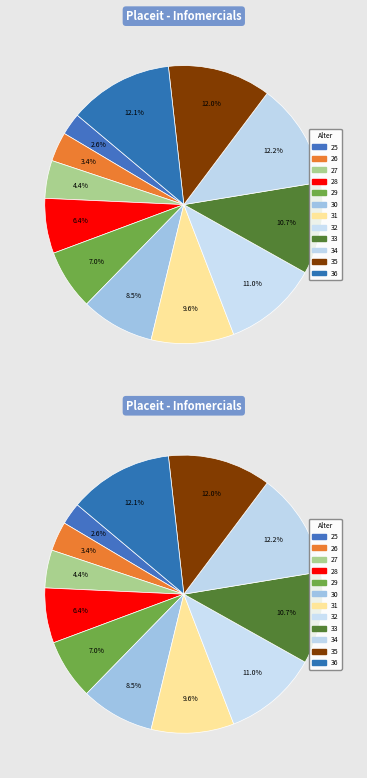

How many slices are in this pie chart?

12